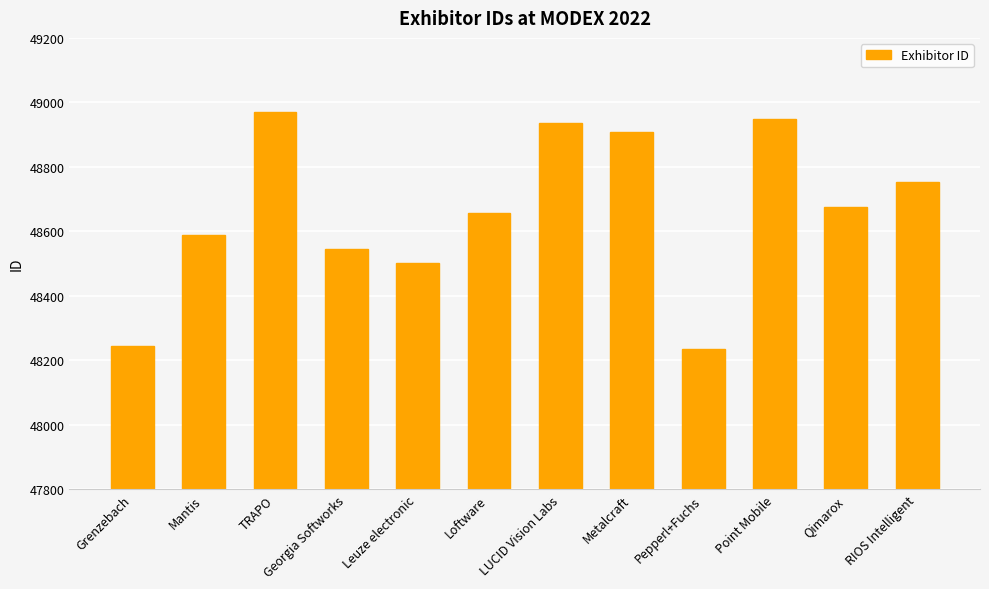

Reading left to right, extract all data points from this chart.

Grenzebach=48244	Mantis=48589	TRAPO=48969	Georgia Softworks=48544	Leuze electronic=48501	Loftware=48658	LUCID Vision Labs=48937	Metalcraft=48907	Pepperl+Fuchs=48235	Point Mobile=48947	Qimarox=48674	RIOS Intelligent=48754